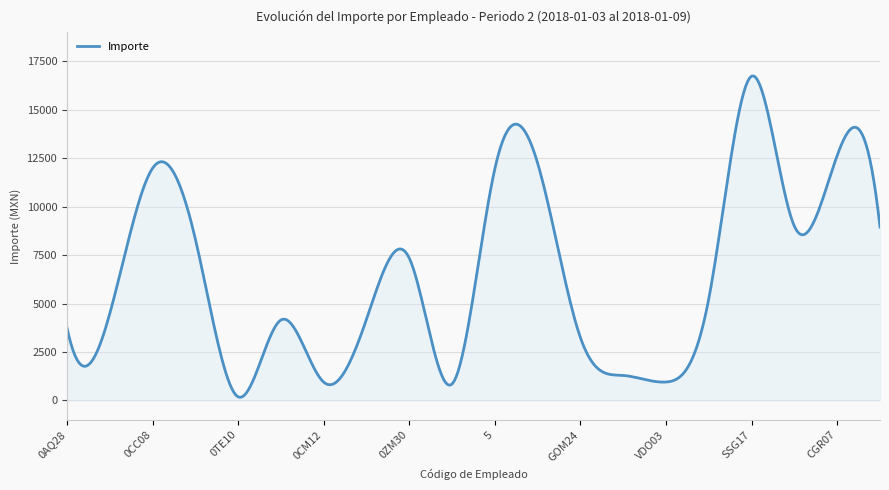

What is the maximum value shown in the chart?

16738.0